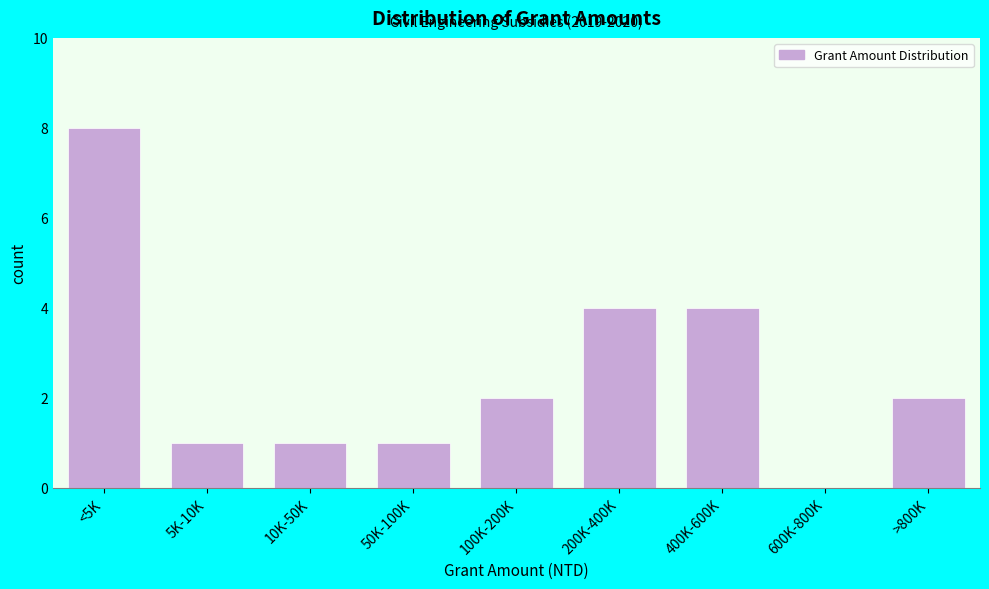

Reading left to right, transcribe all the data shown in this chart.

<5K=8	5K-10K=1	10K-50K=1	50K-100K=1	100K-200K=2	200K-400K=4	400K-600K=4	600K-800K=0	>800K=2